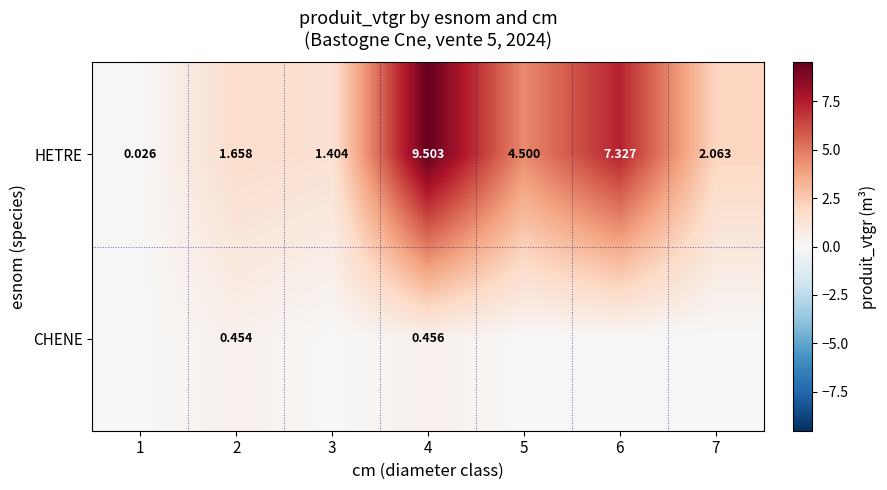

Which series changed the most between 2 and 4?

HETRE